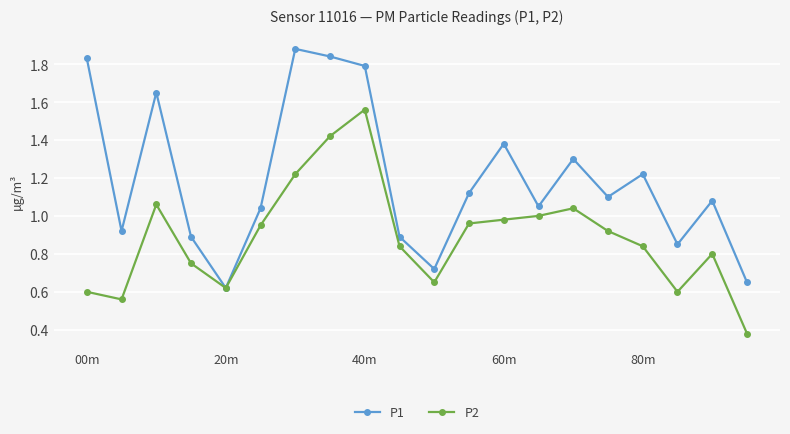

At how many categories does at least one series exceed 0?

20